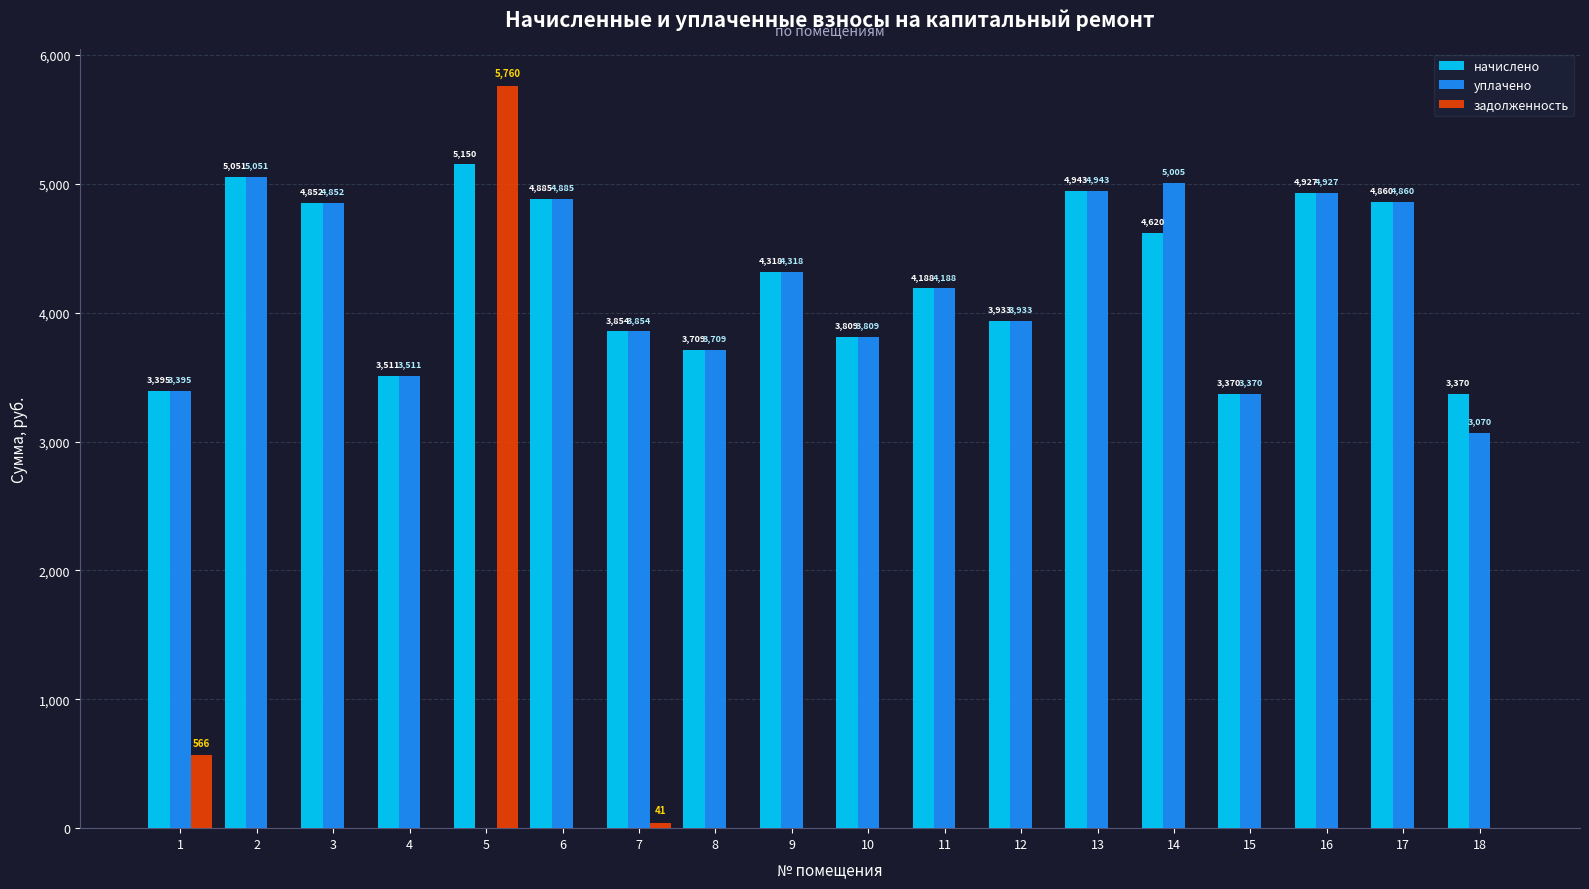

How many distinct data groups are displayed?

3